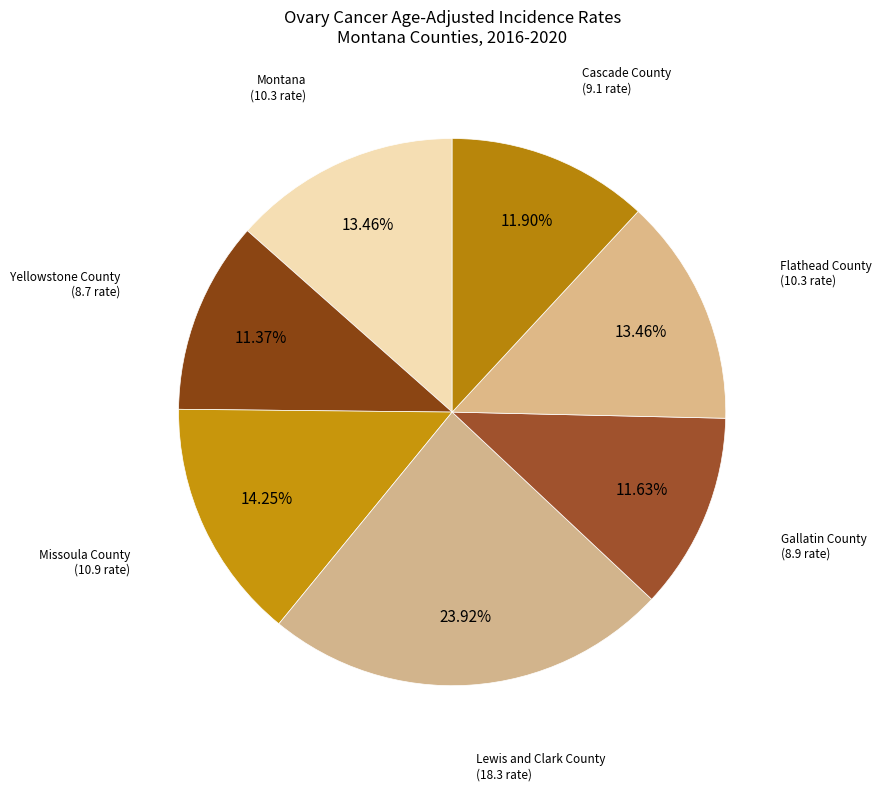

To the nearest percent, what is the difference between the largest and smallest slice percentages?

13%